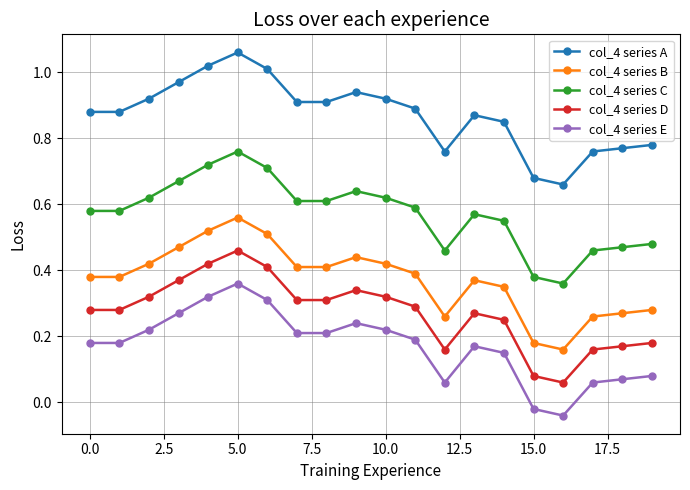

List the series in order of their peak value, highest first.

col_4 series A, col_4 series C, col_4 series B, col_4 series D, col_4 series E